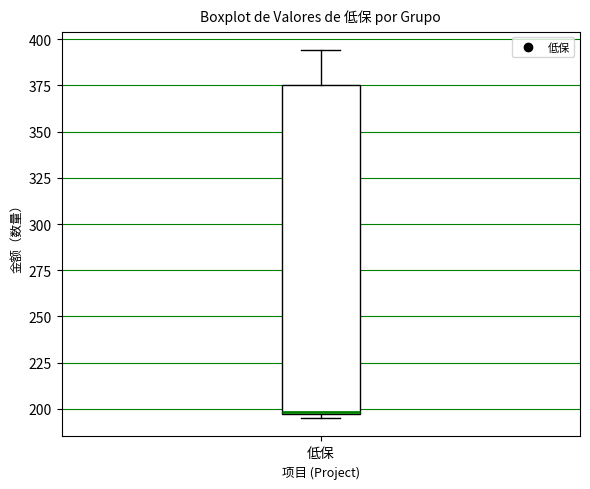

Transcribe this box plot: give where the median line is, the range the box spans, and where the two whiskers end, as read against the y-axis. The values are not printed on the chart, so give them approximately, as read against the axis.

median 200, box 195 to 375, whiskers 195 (just below the box's lower edge) to 395